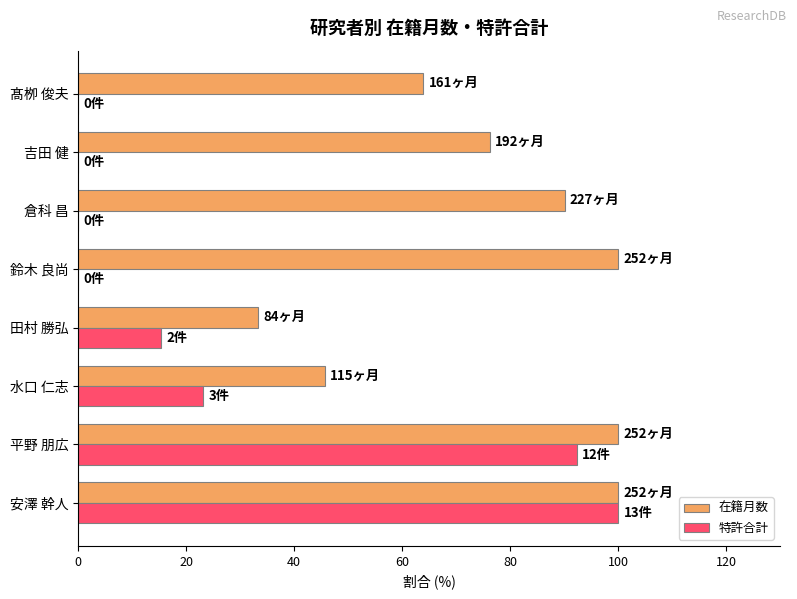

What is the sum of all 在籍月数 values?

609.1